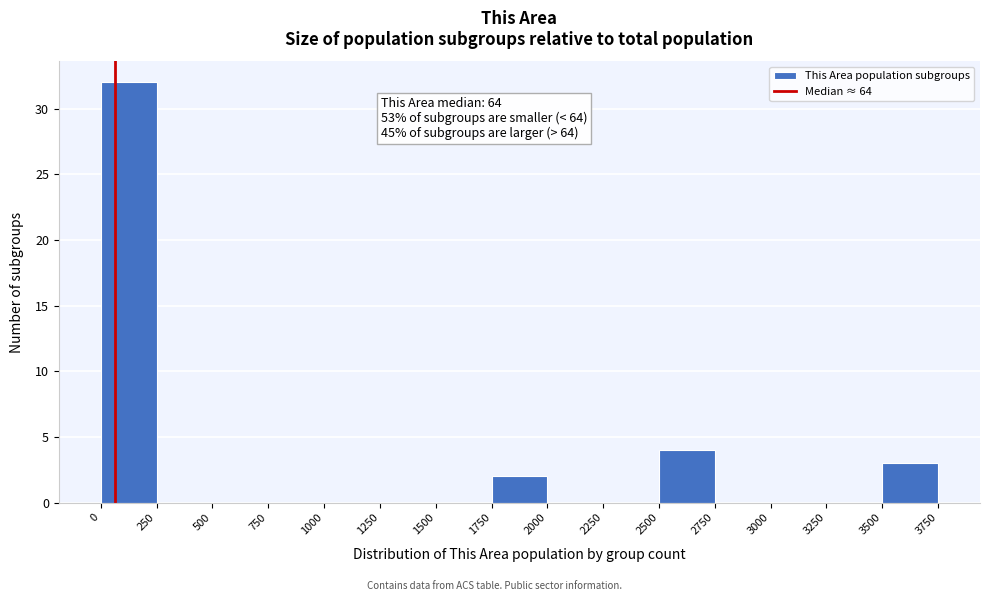

Over which range of the x-axis is the bar tallest?

0 to 250